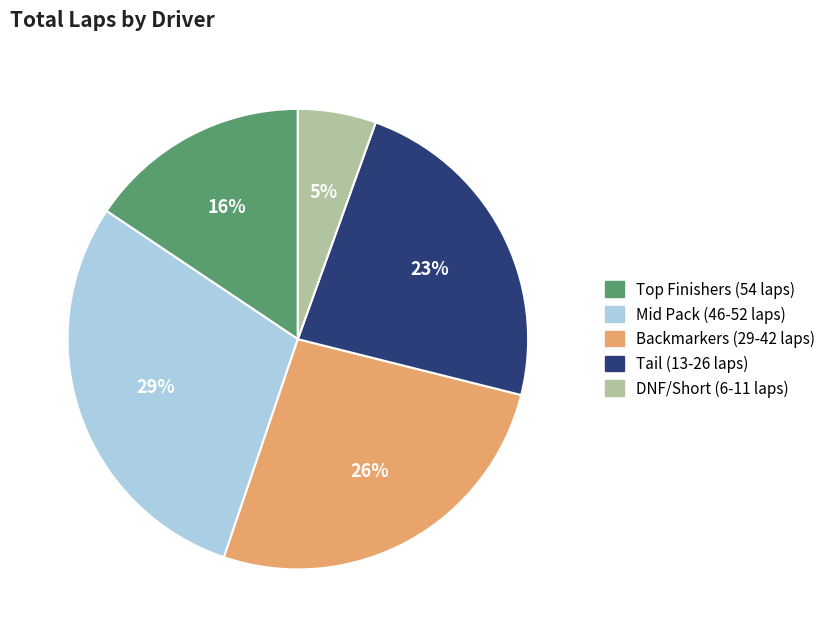

To the nearest percent, what is the difference between the largest and smallest slice percentages?

24%